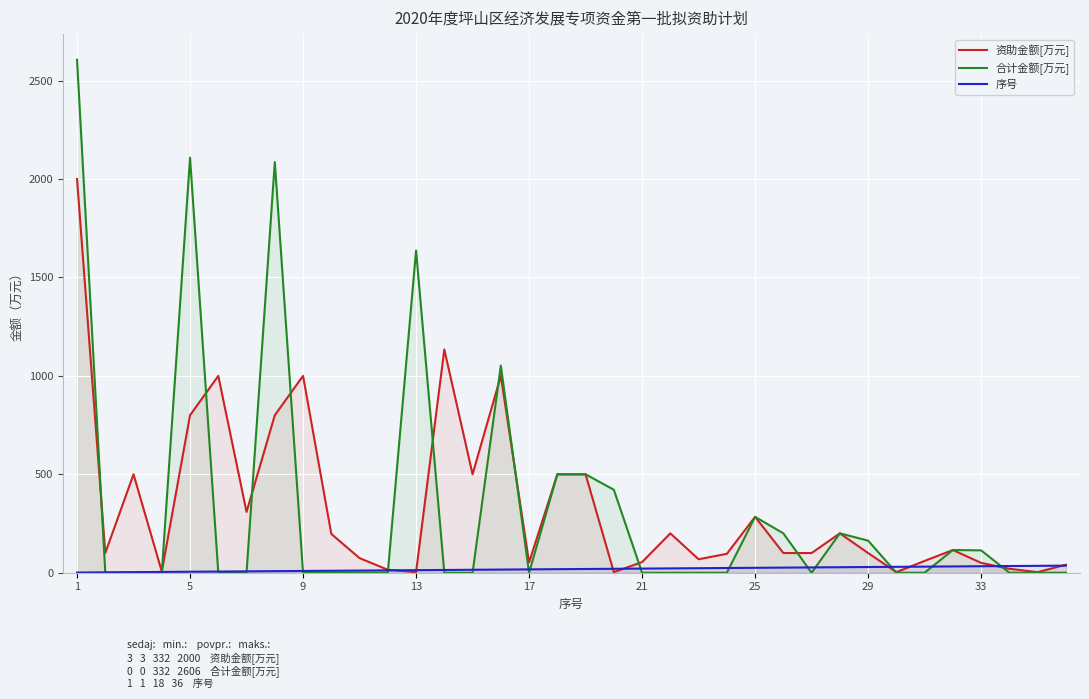

What is the total value across all series at 17?

69.2